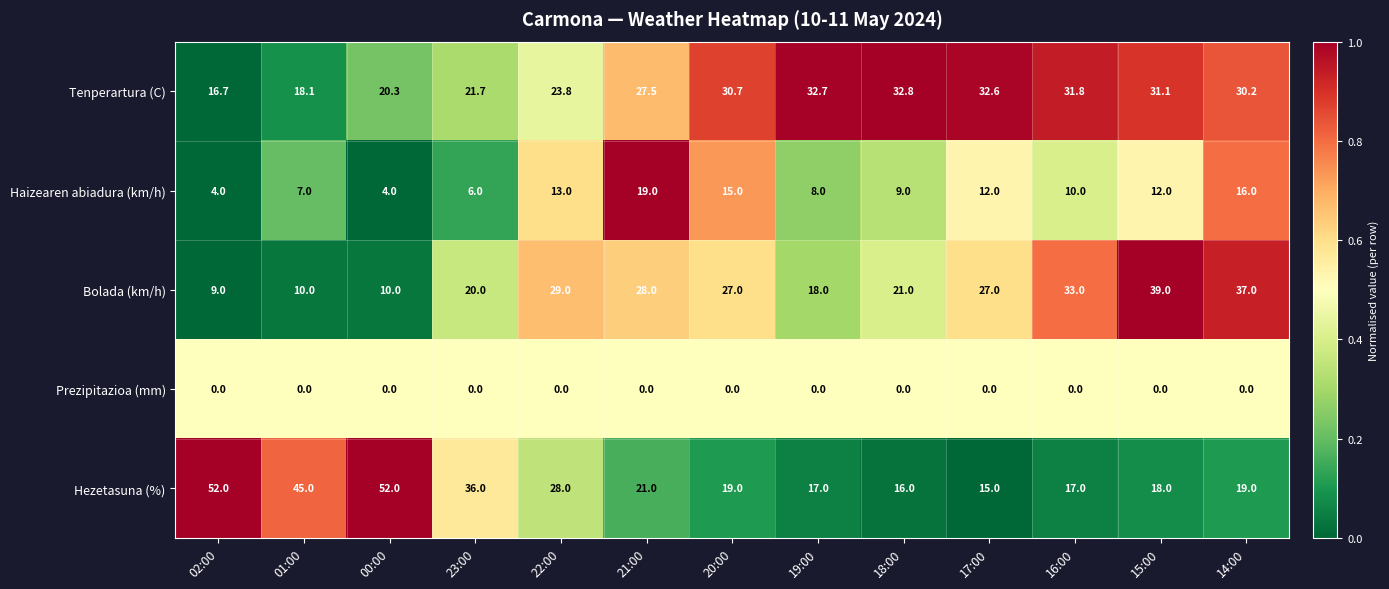

At which category is the sum across all series the highest?

14:00